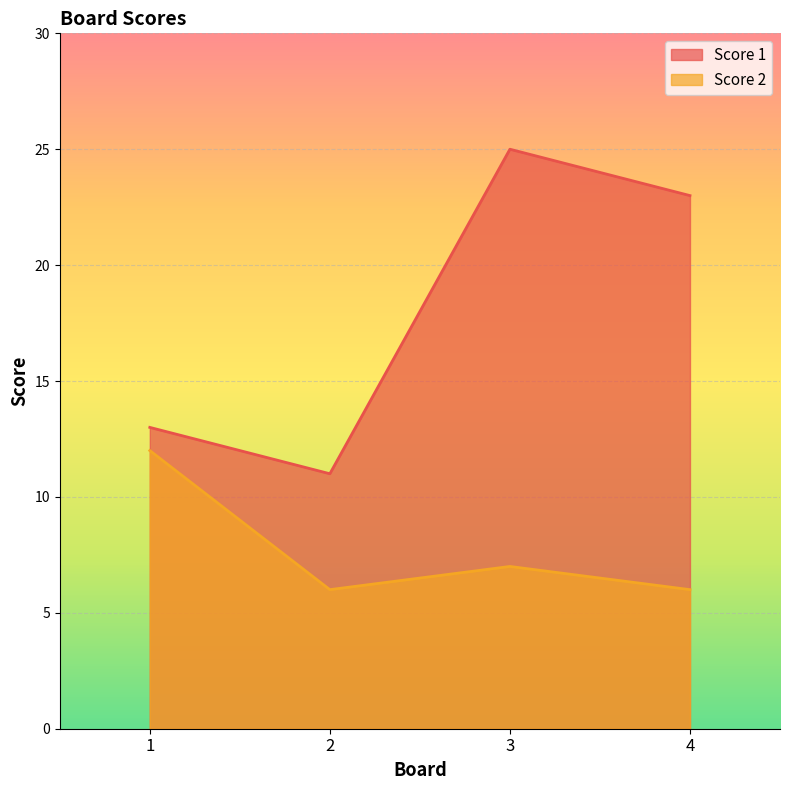

Where is Score 1 nearest to the value 18?

1